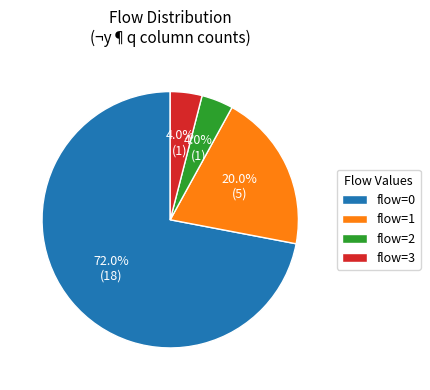

Which category has the biggest portion of the pie?

flow=0